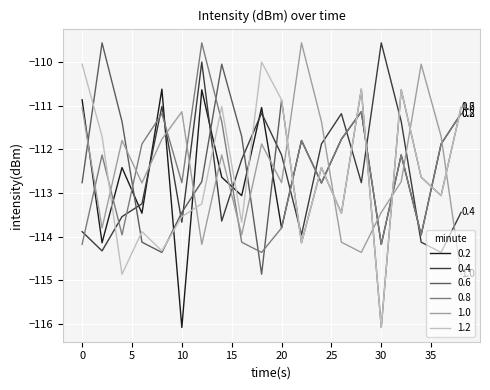

Which series has the widest spread of values?

0.6